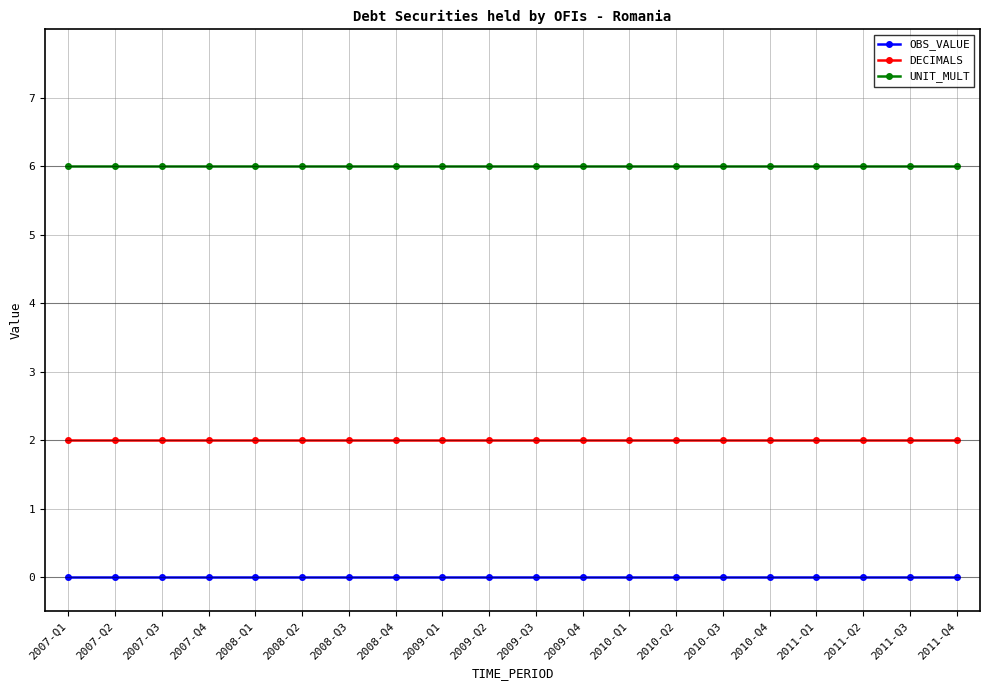

Is the value of DECIMALS at 2009-Q3 greater than the value of OBS_VALUE at 2010-Q4?

Yes